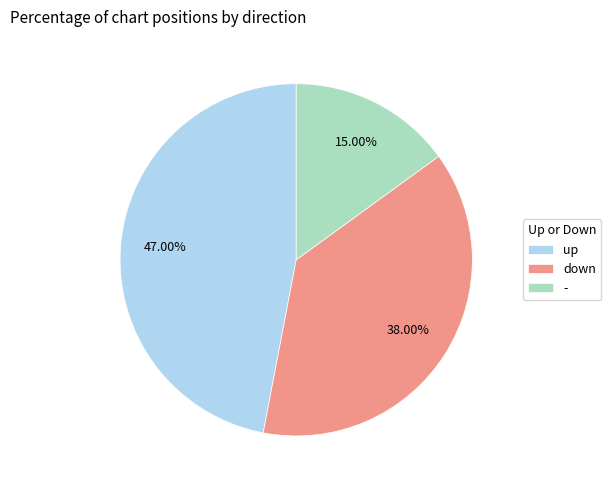

To the nearest percent, what is the difference between the up and - slice percentages?

32%